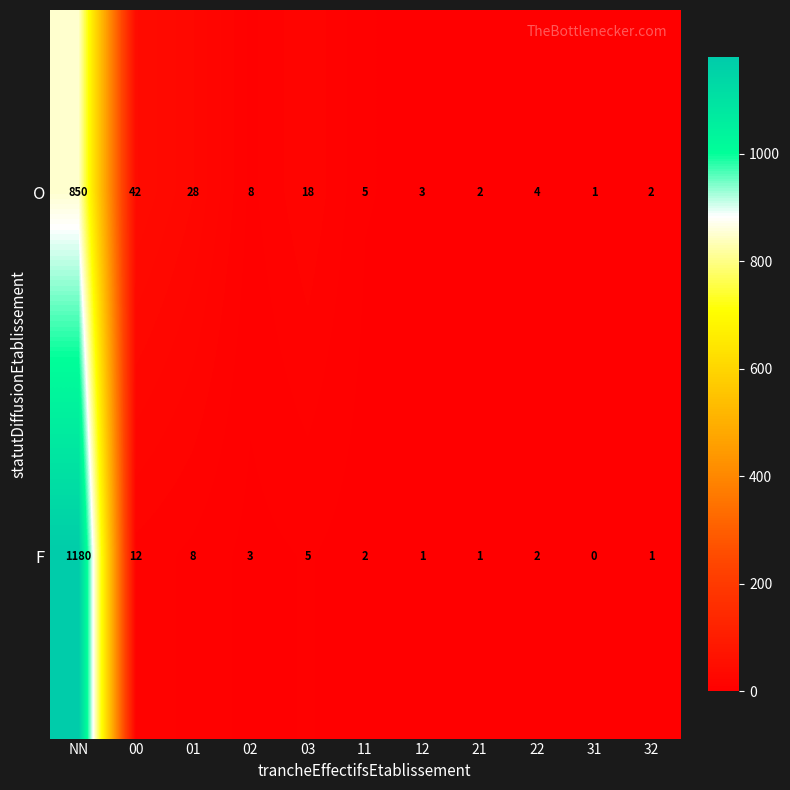

How many series are shown in this chart?

2